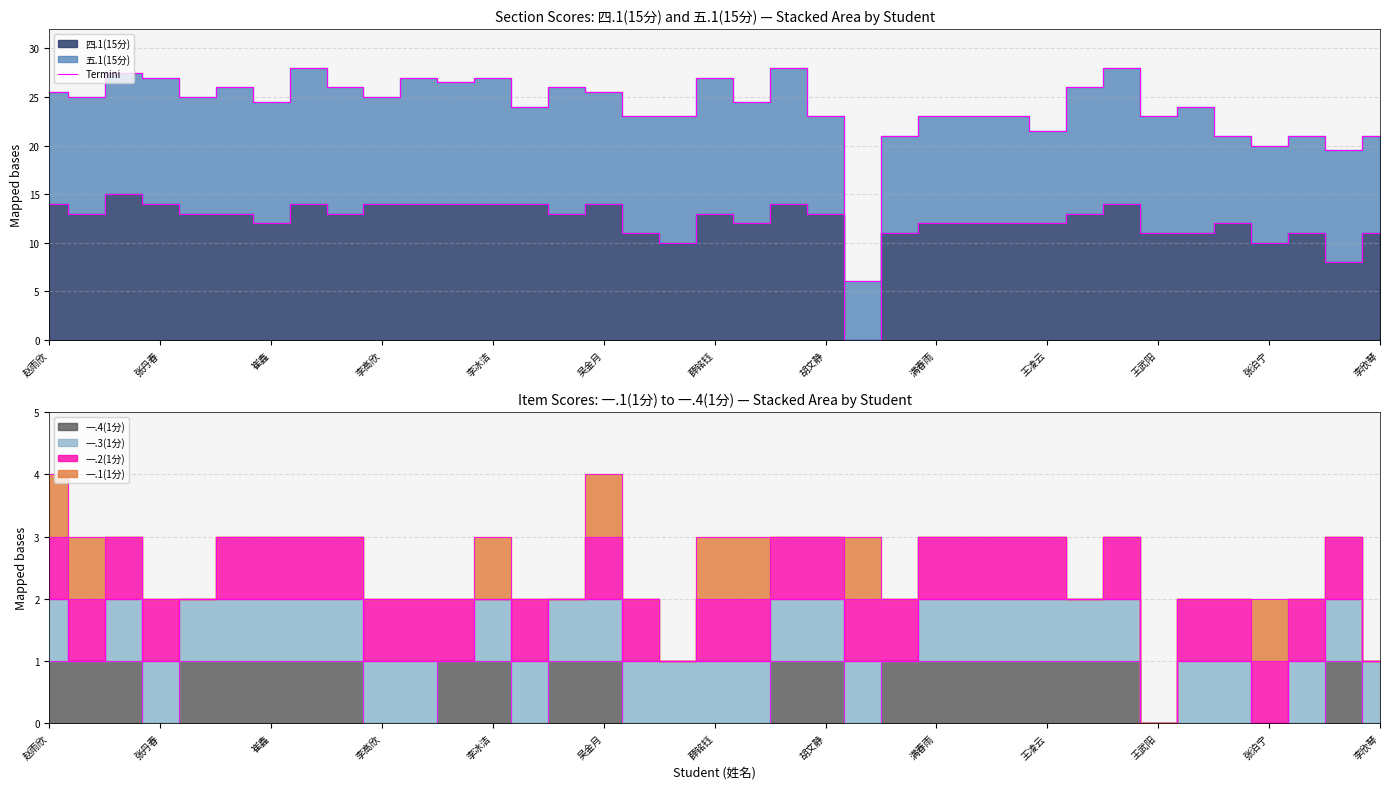

Reading left to right, what are all the values shown in this chart?

14	13	15	14	13	13	12	14	13	14	14	14	14	14	13	14	11	10	13	12	14	13	0	11	12	12	12	12	13	14	11	11	12	10	11	8	11